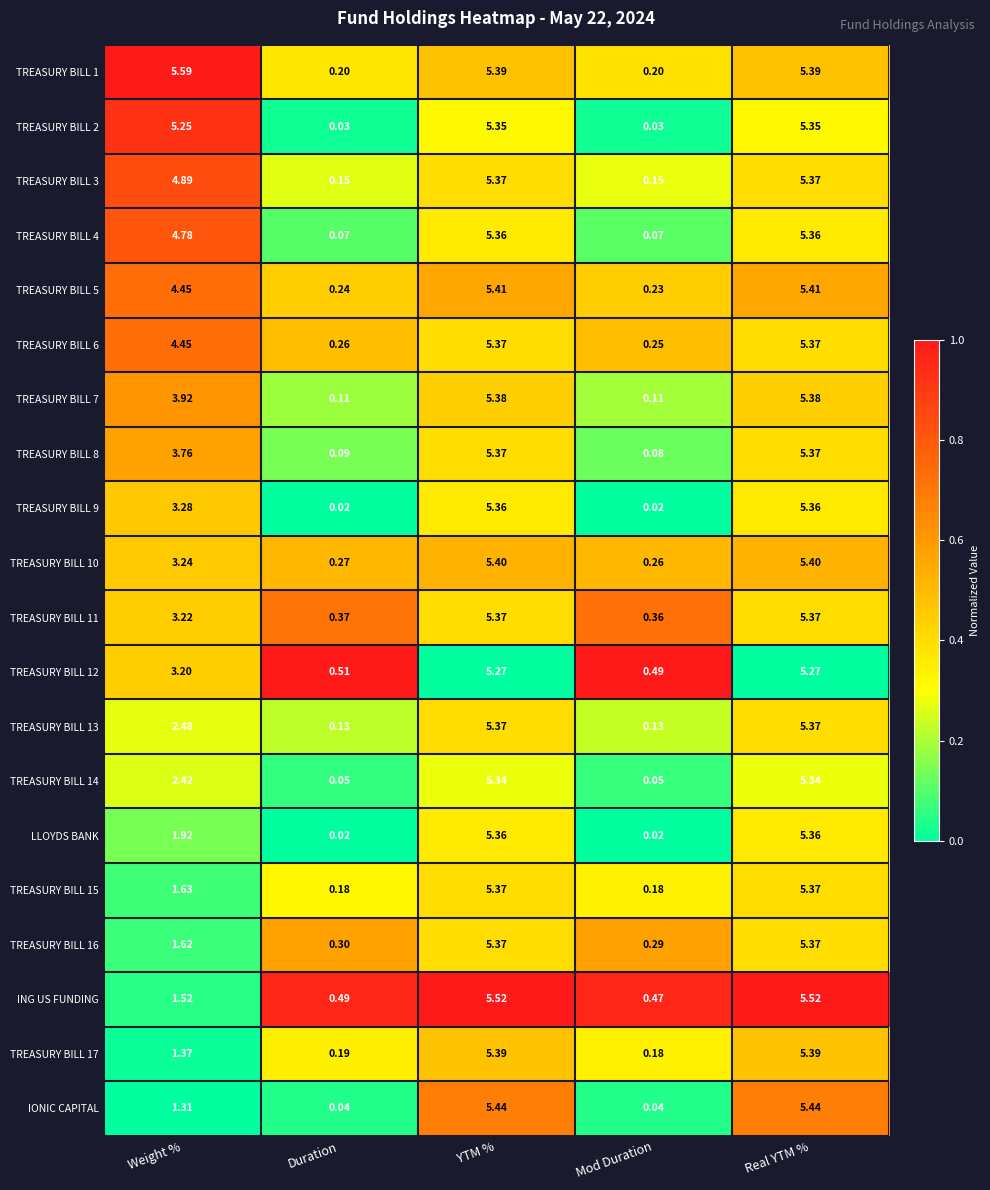

Which label corresponds to the largest value in the chart?

Weight %